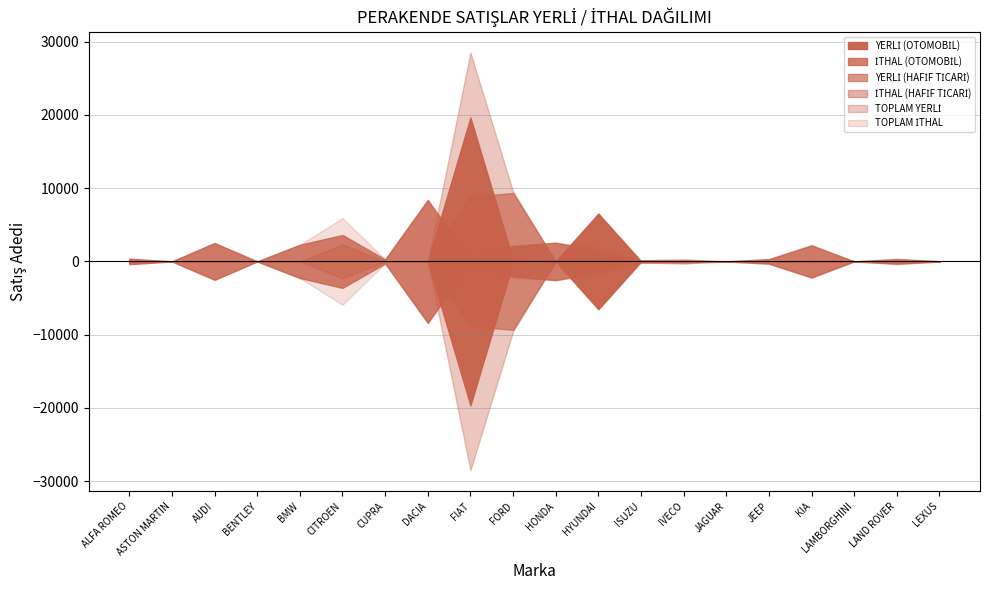

What is the label of the 18th point from the right?

AUDI